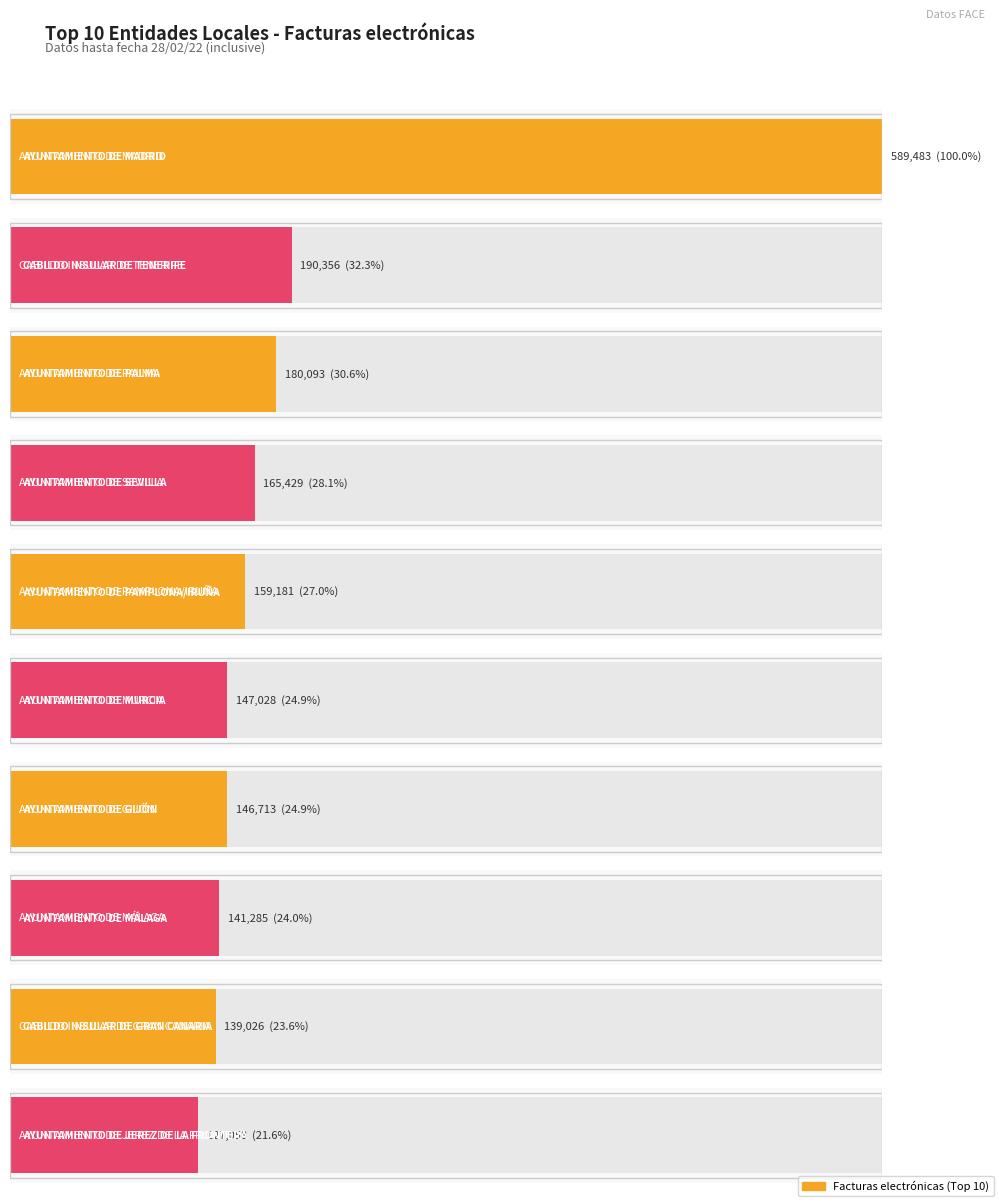

Is it true that the value at AYUNTAMIENTO DE MADRID is 1005065?

False